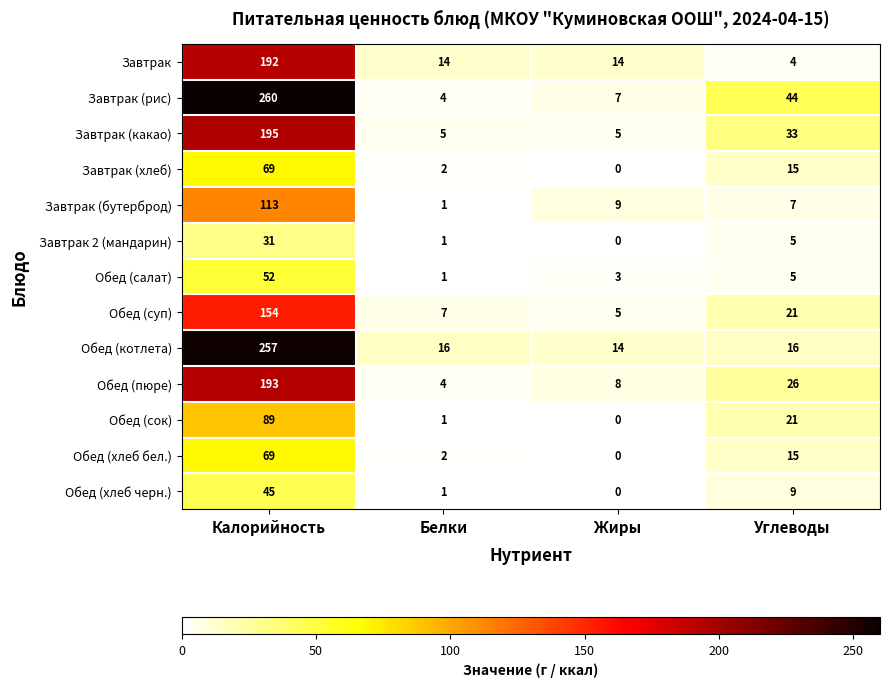

Which category has the highest value in the Обед (сок) series?

Калорийность